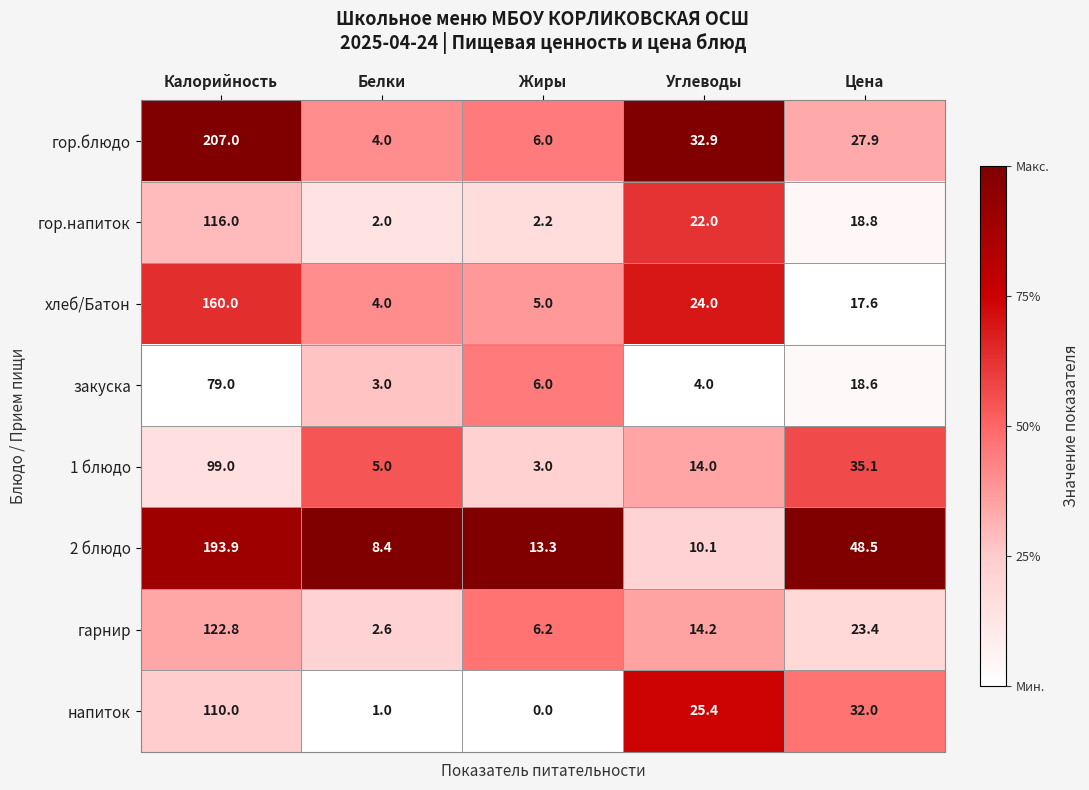

What is the difference between the maximum and minimum values in the 2 блюдо series?

185.5